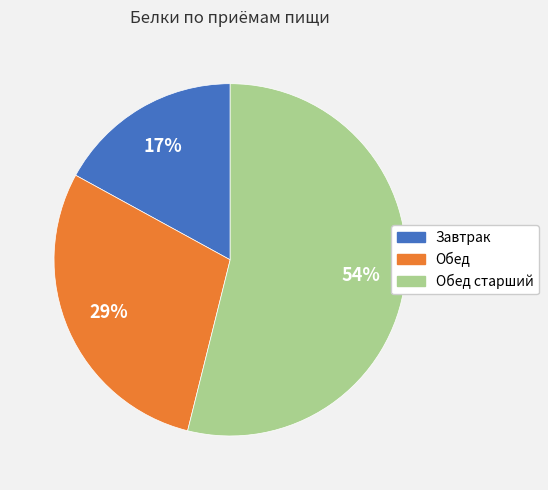

Does any single category account for the majority?

Yes